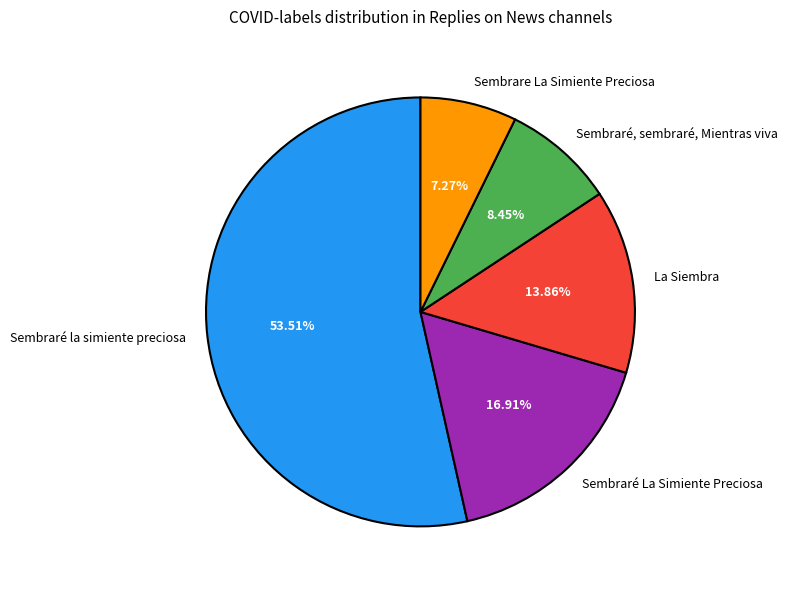

Rank the categories by value from highest to lowest.

Sembraré la simiente preciosa, Sembraré La Simiente Preciosa, La Siembra, Sembraré, sembraré, Mientras viva, Sembrare La Simiente Preciosa